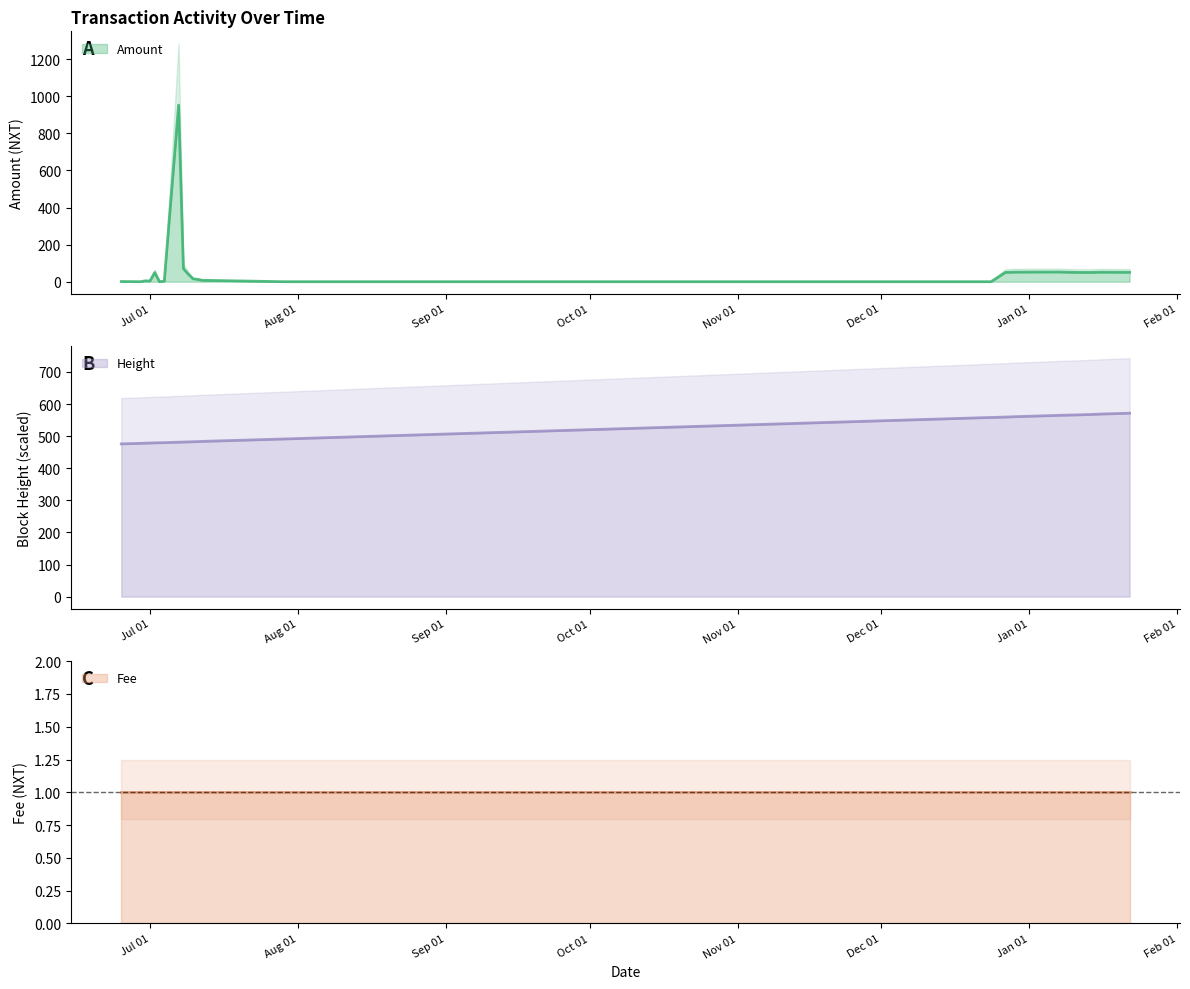

Does the chart have visible grid lines?

No